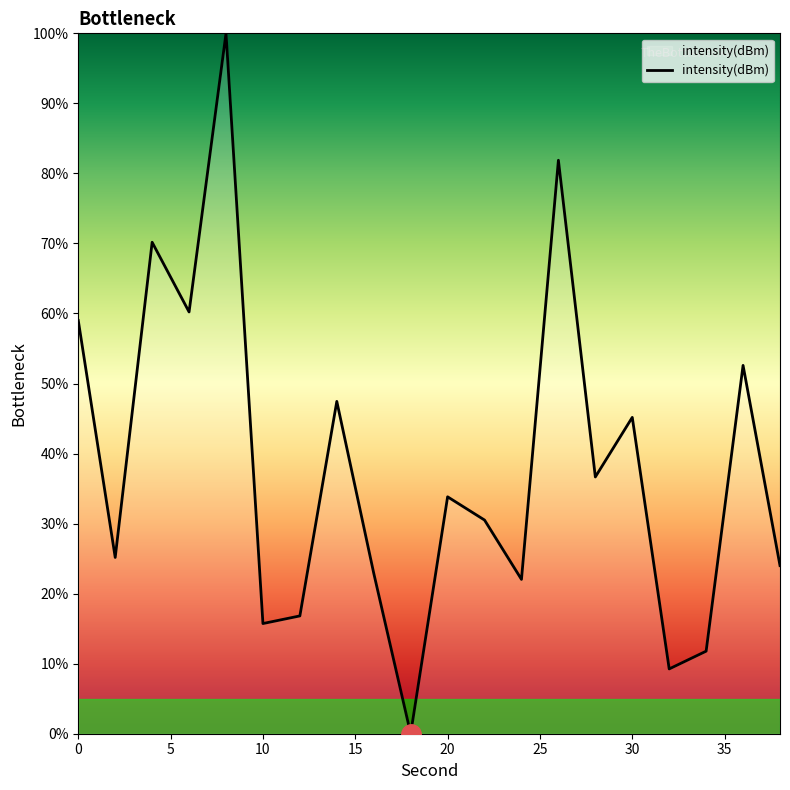

What is the difference between the maximum and minimum values?

100.0